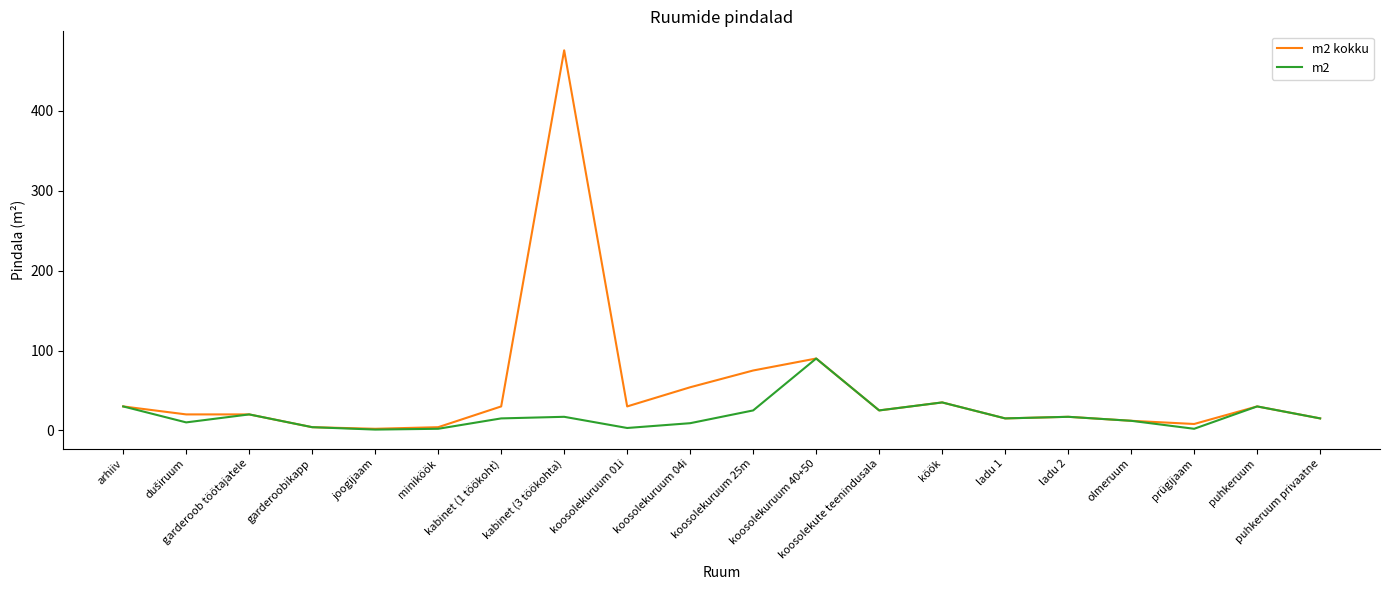

List the series in order of their overall mean, highest first.

m2 kokku, m2